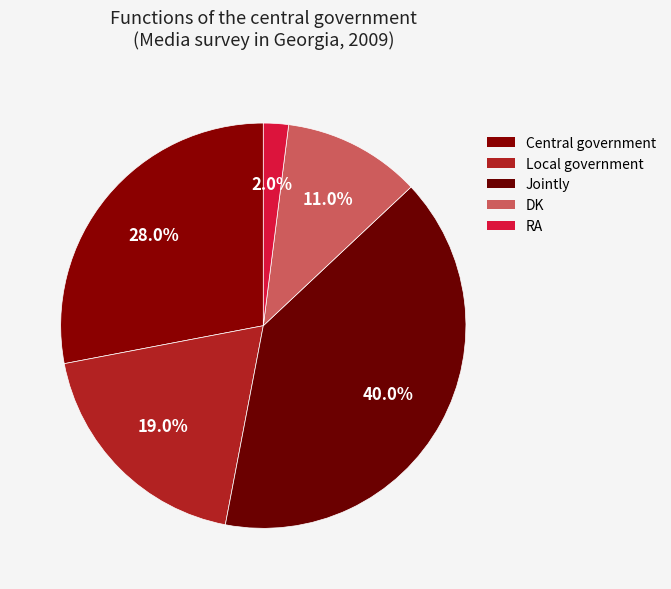

What percentage do Central government and Jointly together represent?

68.0%